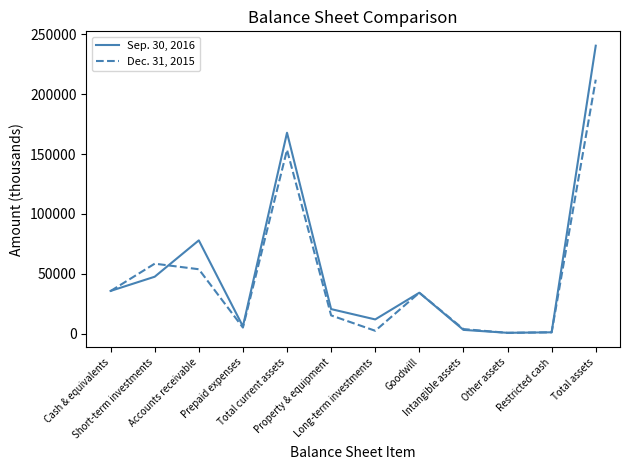

At how many categories does at least one series exceed 79870?

2